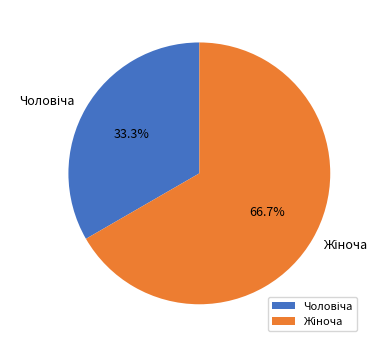

To the nearest percent, what is the difference between the largest and smallest slice percentages?

33%